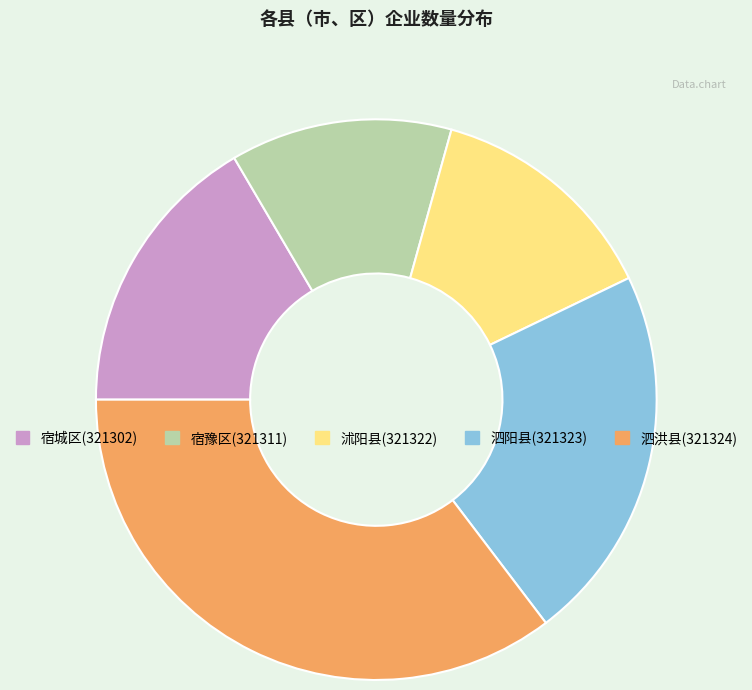

Is it true that 沭阳县(321322) is 14% of the pie?

True